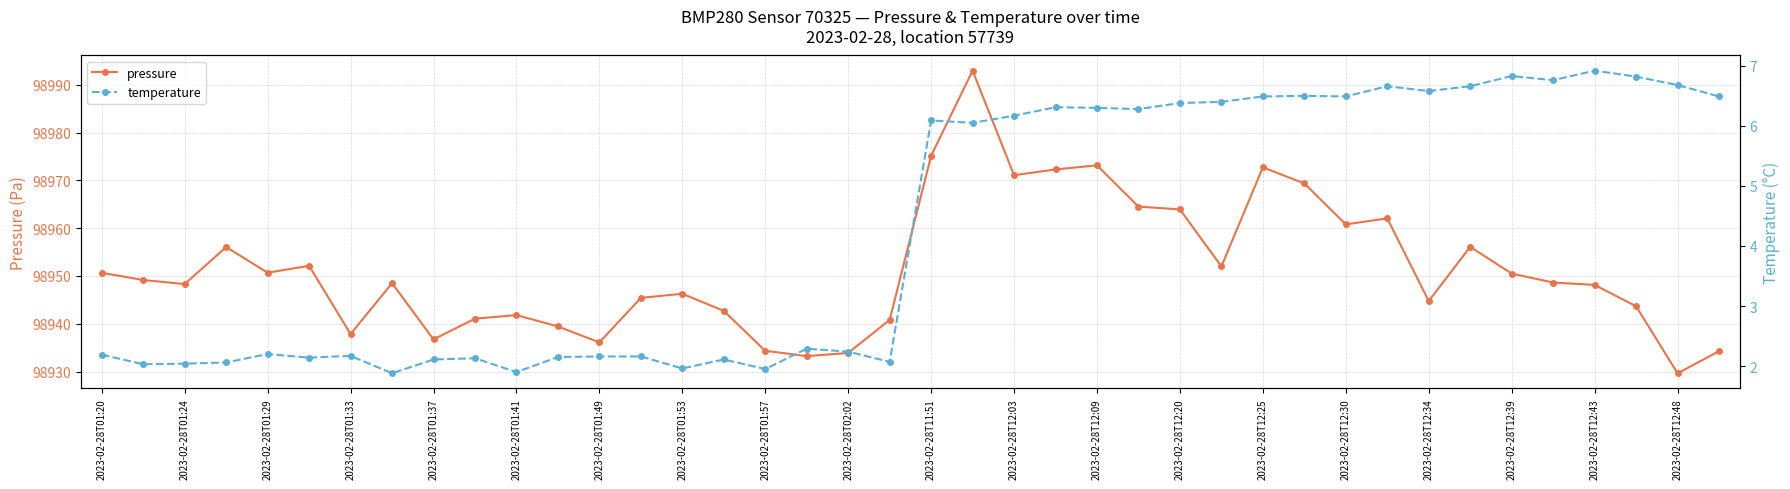

What is the difference between the second highest and second lowest values in the pressure series?

41.9